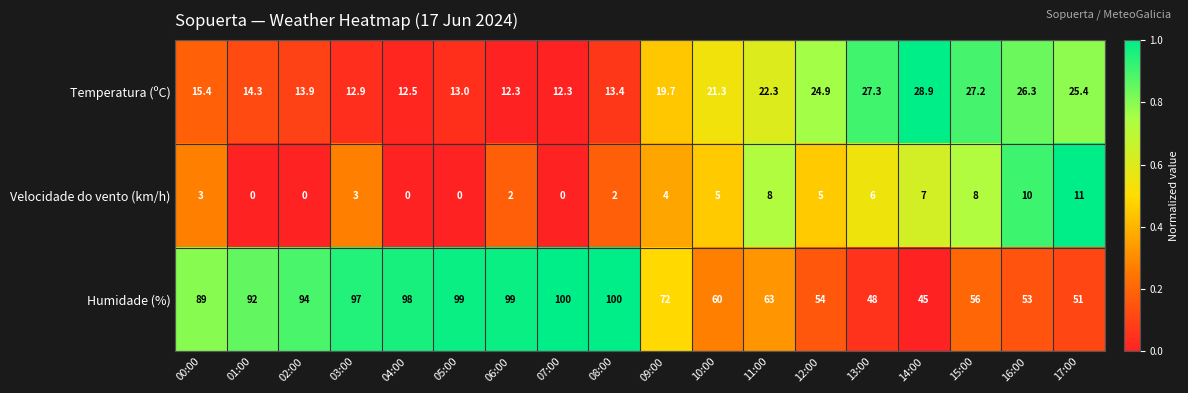

Rank the series by their maximum value, from highest to lowest.

Humidade (%), Temperatura (ºC), Velocidade do vento (km/h)